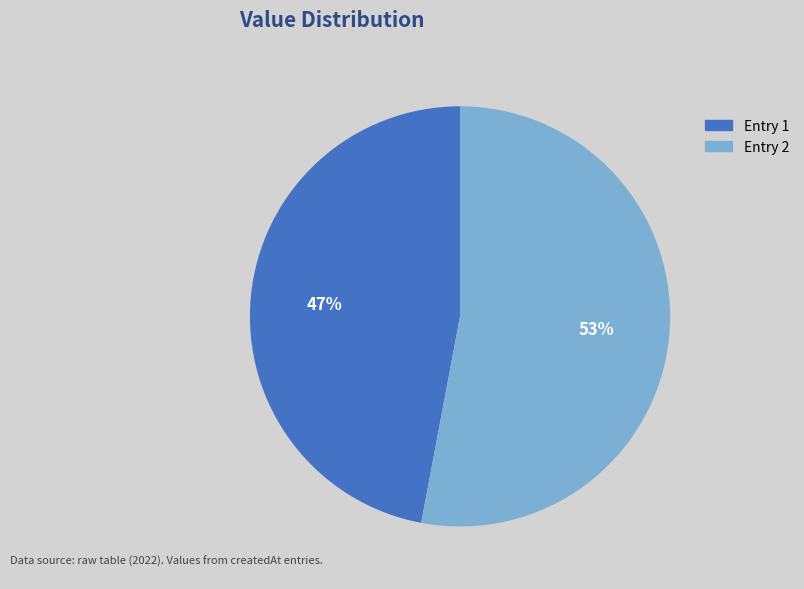

Is it true that Entry 1 is 40% of the pie?

False